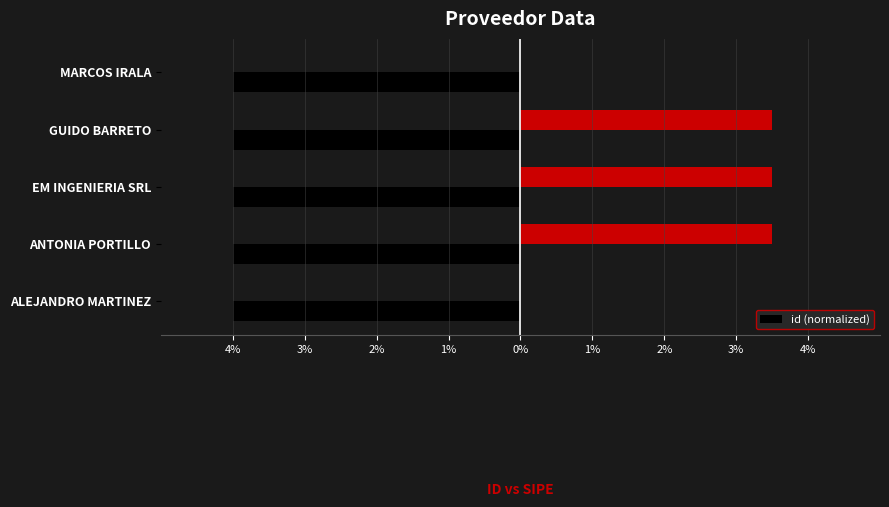

What is the approximate value at GUIDO BARRETO?

-4.0